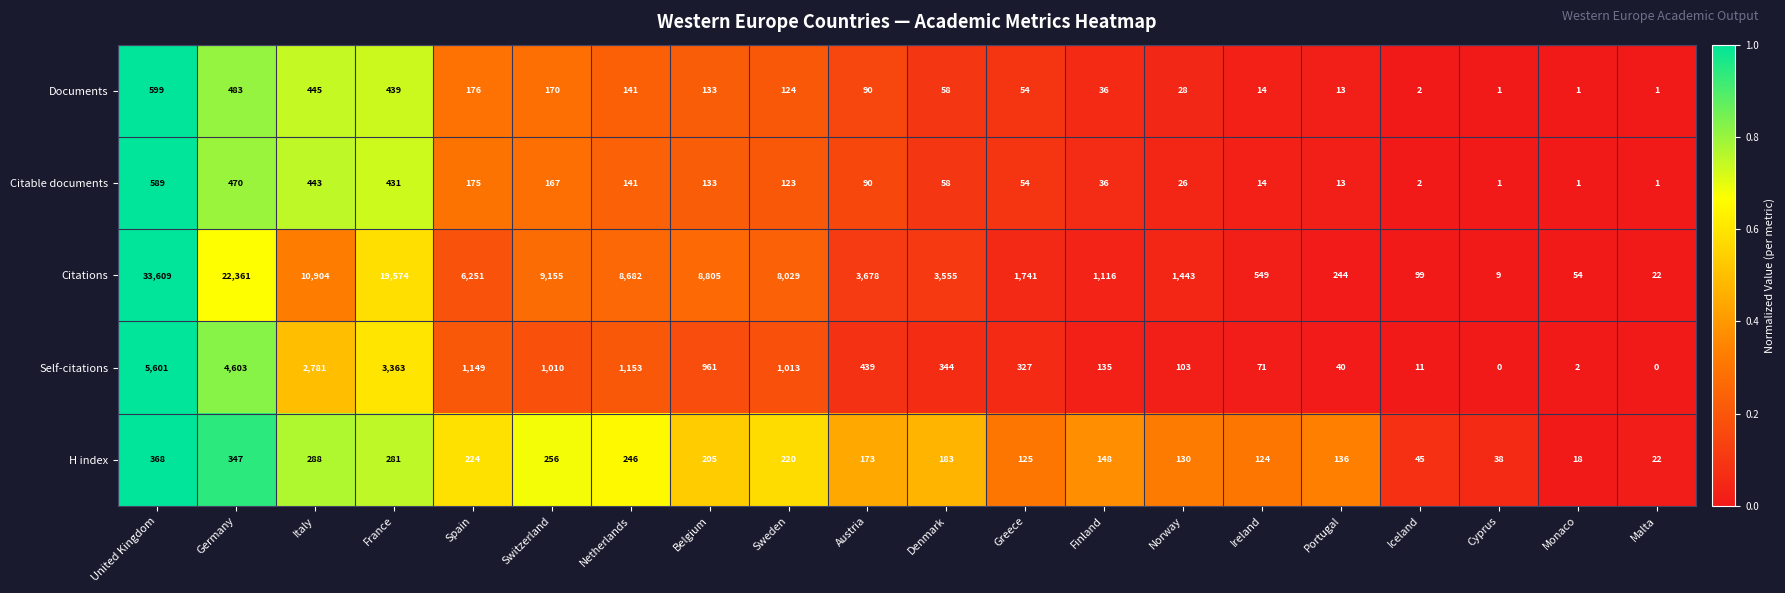

Between United Kingdom and Sweden, which series saw the biggest shift?

Citations